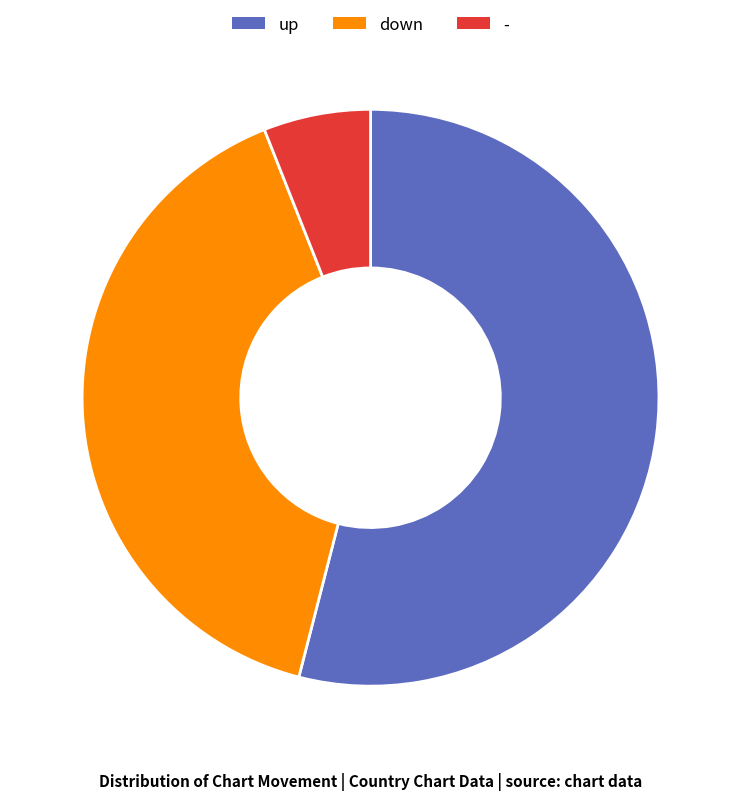

What is the ratio of the value at down to the value at -?

6.7